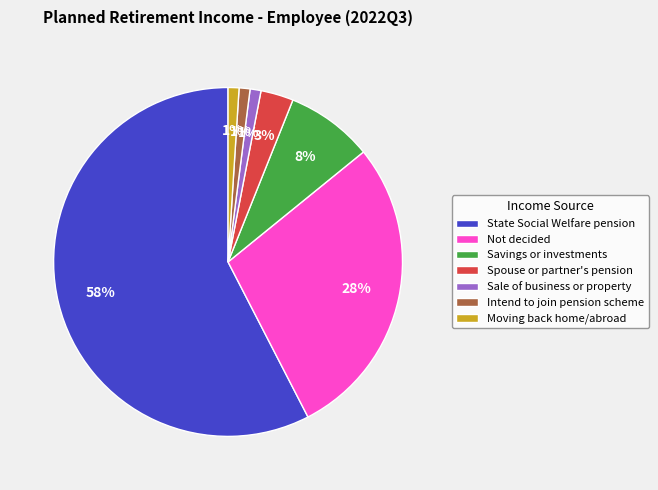

Is there a majority slice in this chart?

Yes